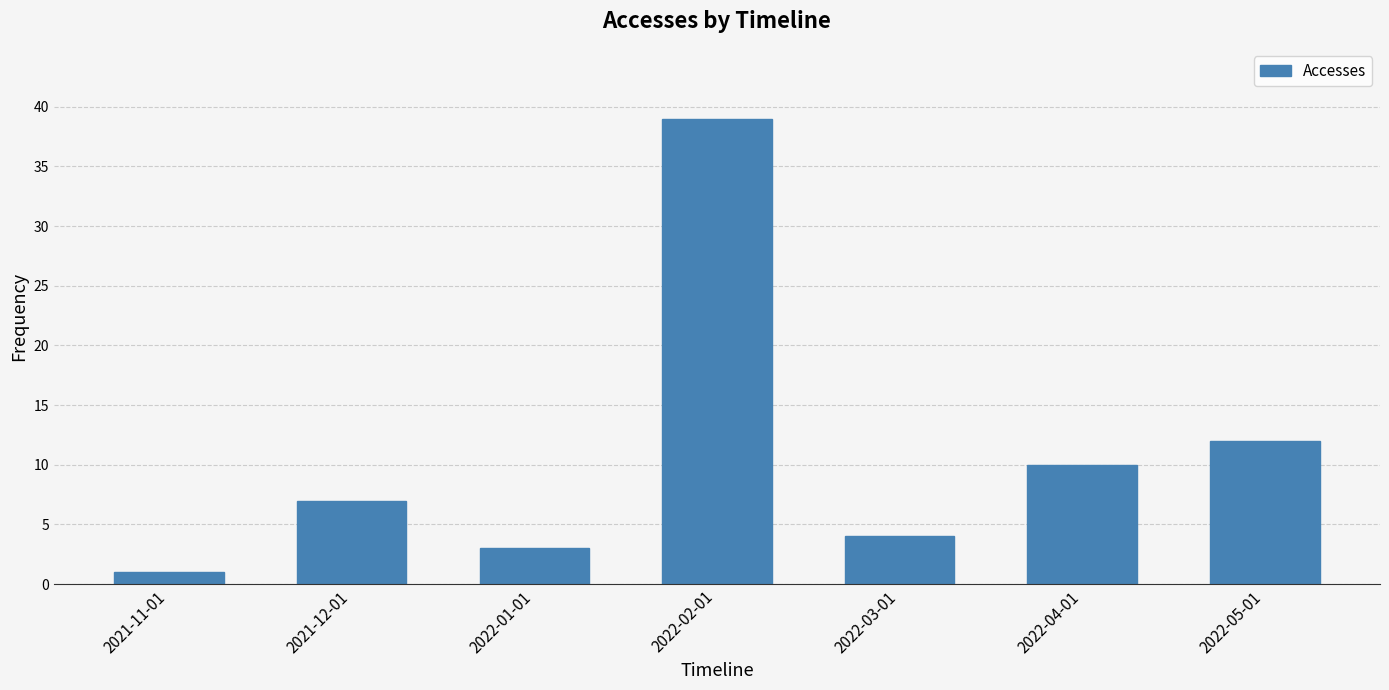

Reading left to right, extract all data points from this chart.

2021-11-01=1	2021-12-01=7	2022-01-01=3	2022-02-01=39	2022-03-01=4	2022-04-01=10	2022-05-01=12